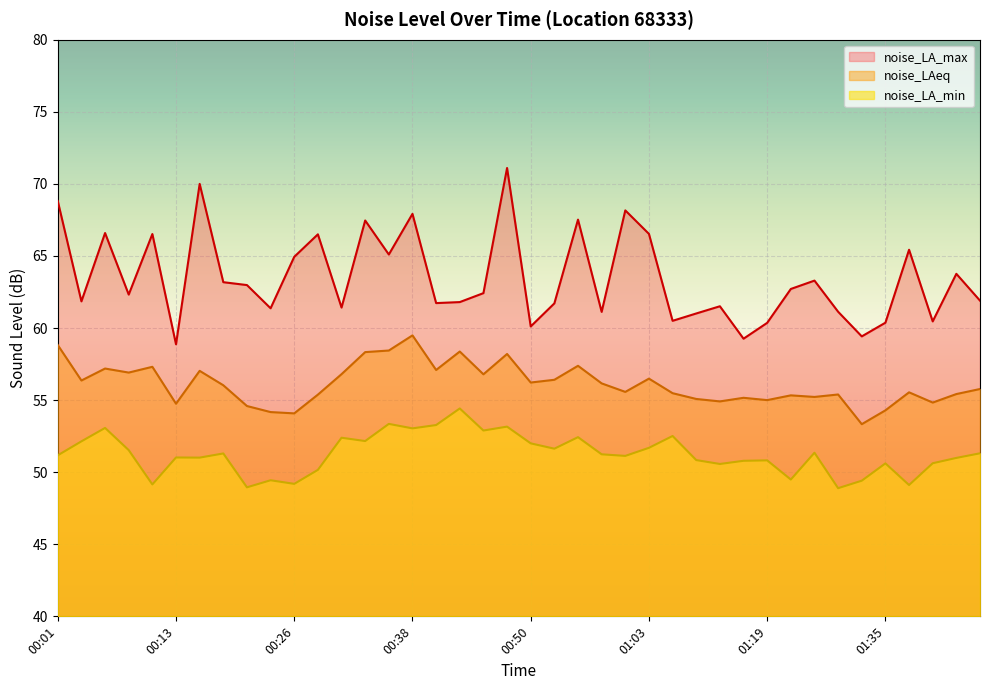

Which series has the largest total across all categories?

noise_LA_max